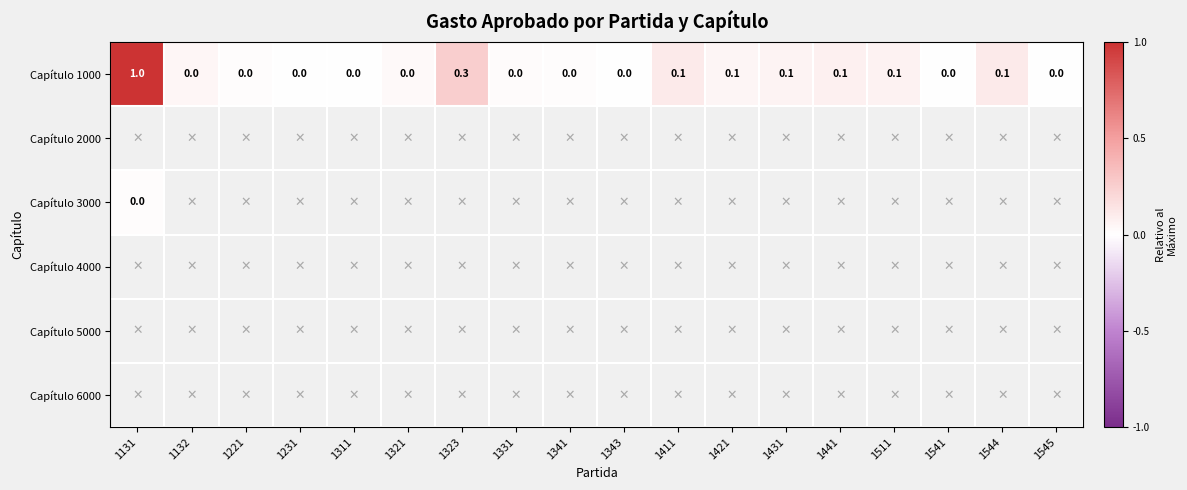

What is the difference between the maximum and minimum values in the Capítulo 1000 series?

1.0